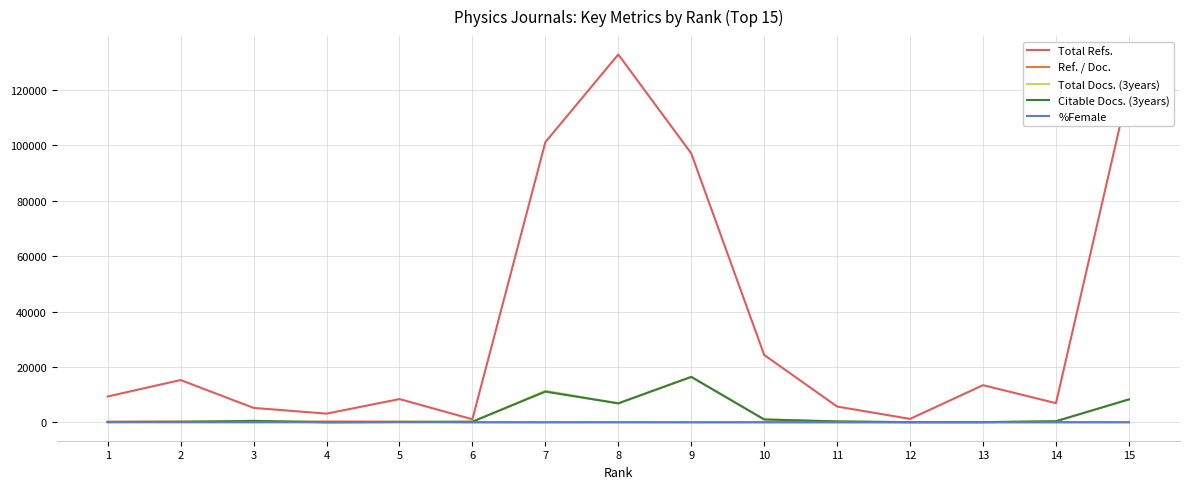

At which label does Ref. / Doc. first exceed 46?

1